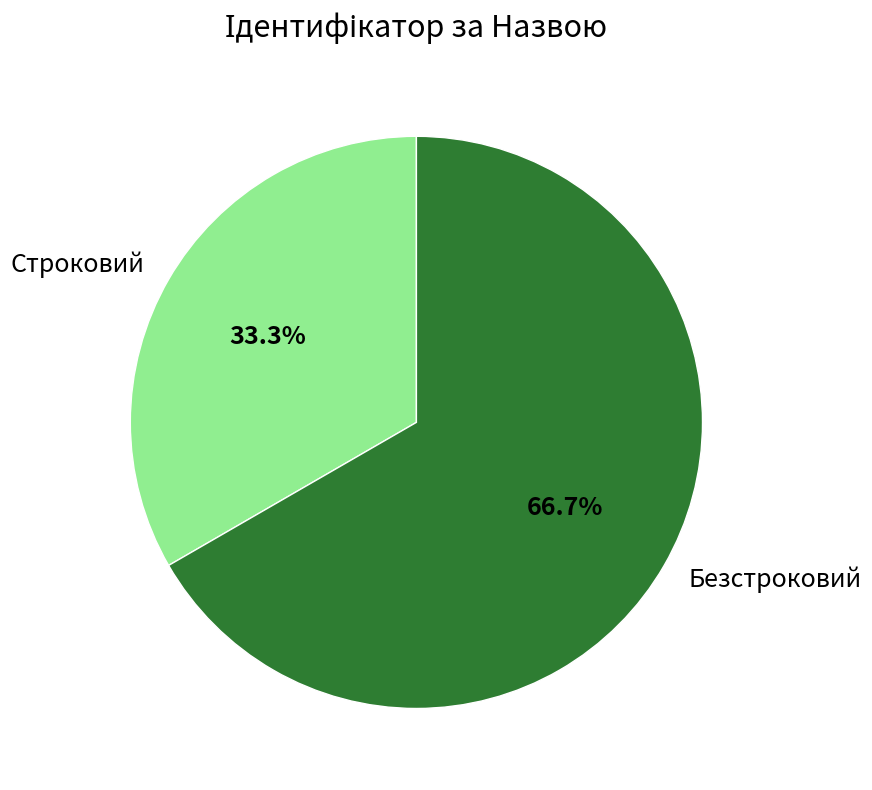

Combined, do Безстроковий and Строковий account for over 50%?

Yes